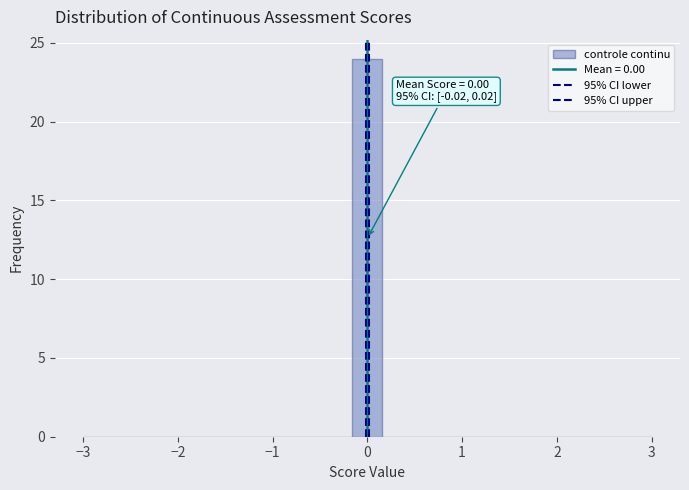

Around what value on the x-axis is the tallest bar? Give the approximate position of its centre, as read against the axis.

0.0